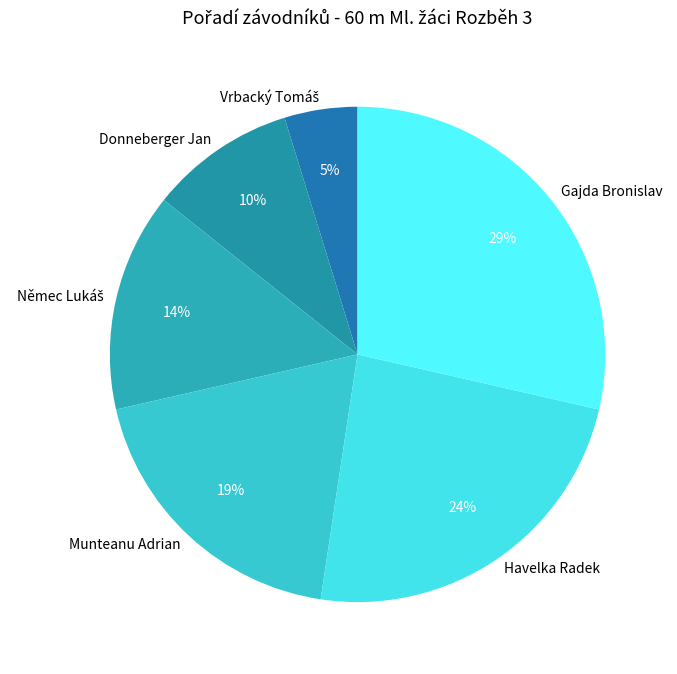

Approximately how many times larger is the value at Munteanu Adrian compared to Havelka Radek?

0.8